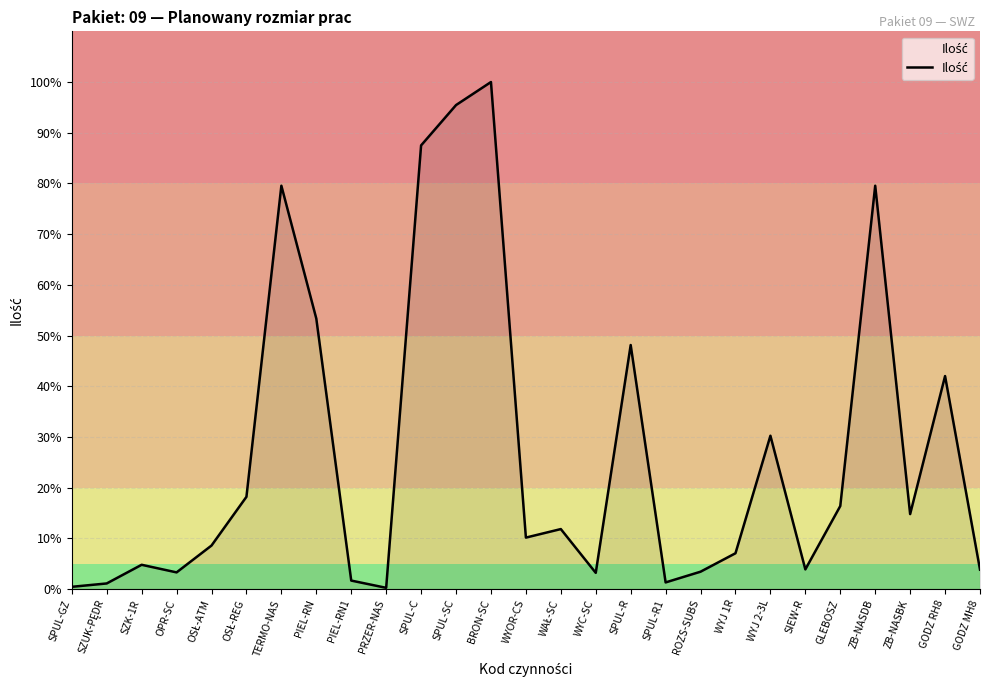

What is the smallest value displayed?

0.2